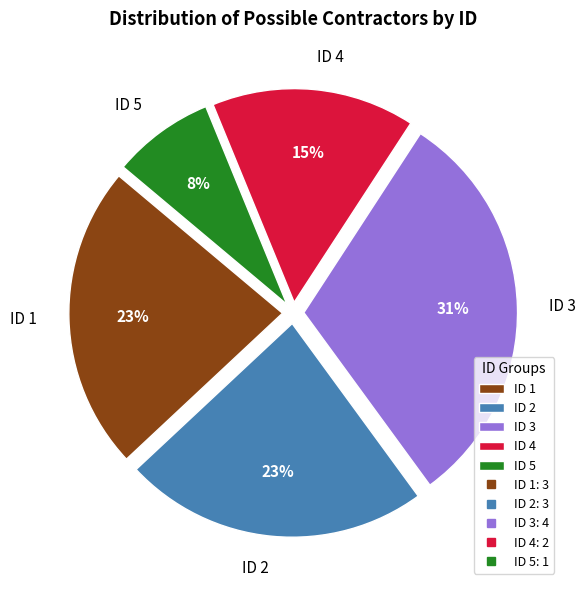

Which slice is the smallest?

ID 5